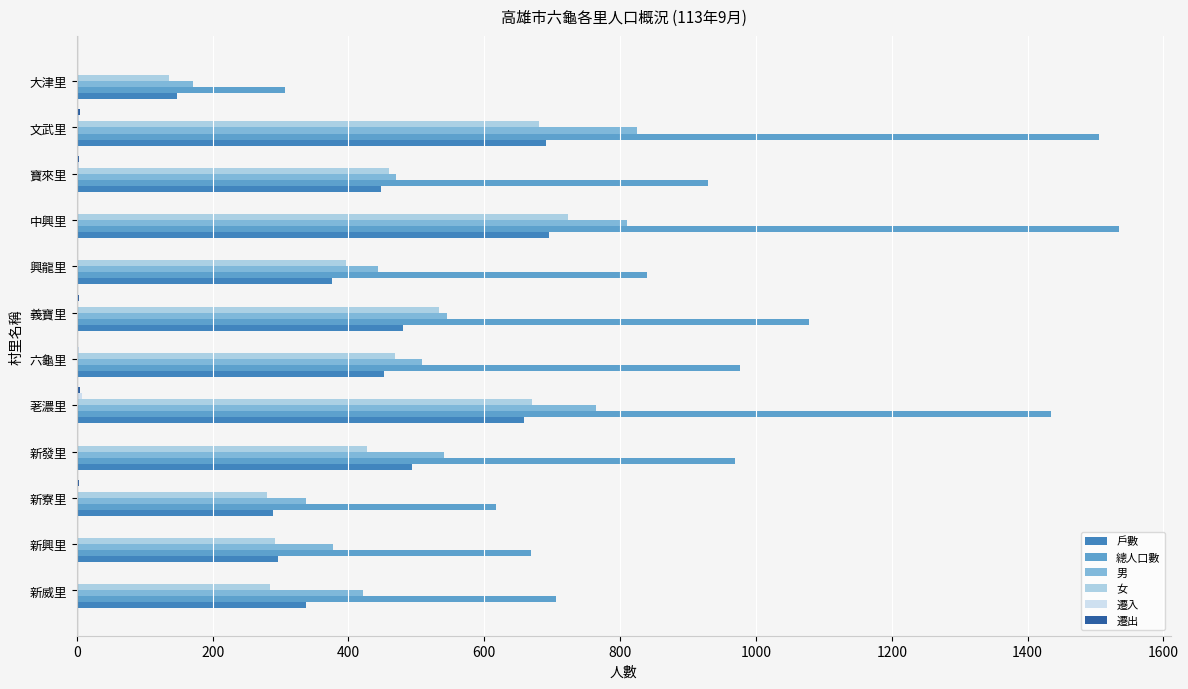

Which series changed the most between 新寮里 and 義寶里?

總人口數